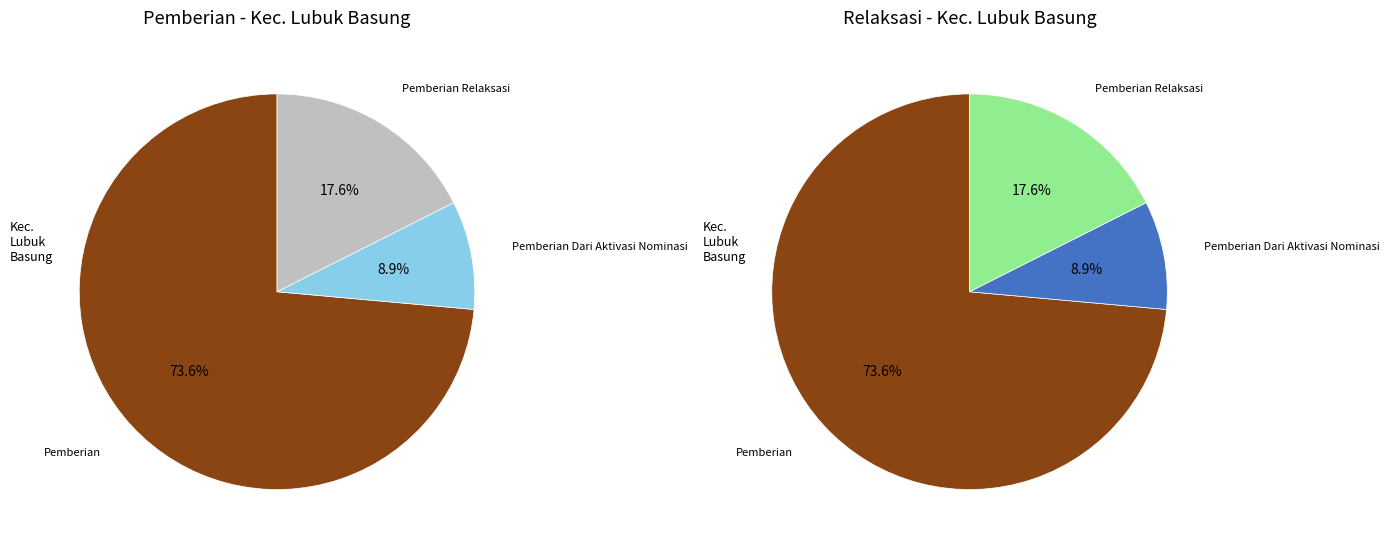

Is SMP NEGERI 7 LUBUK BASUNG the majority of the pie?

No